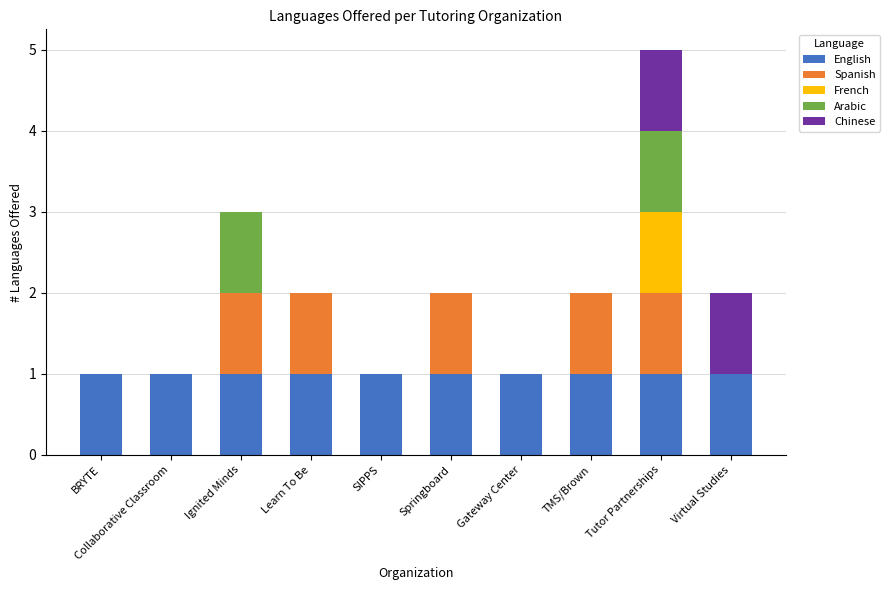

How many data points does each series have?

10